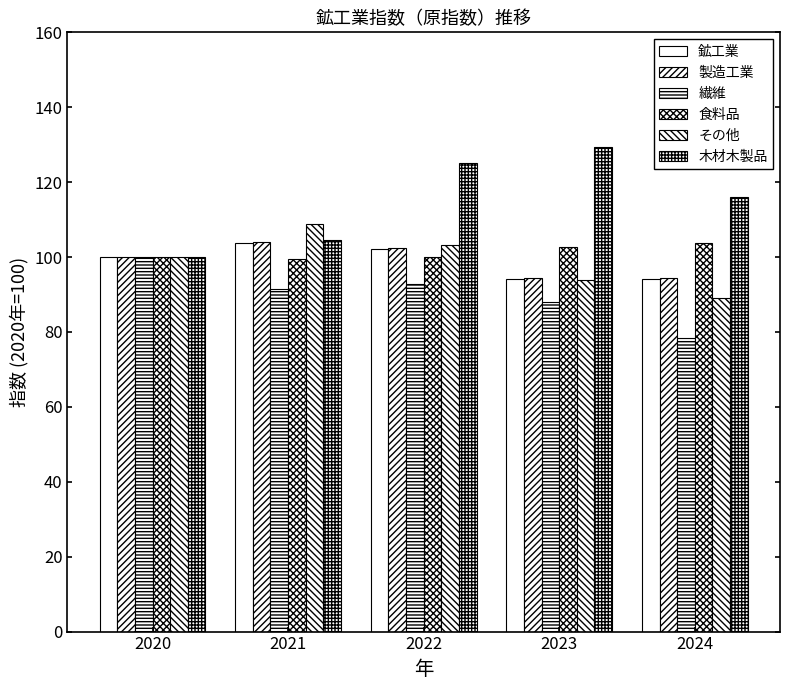

What is the value of the 鉱工業 bar at the 2nd from the left?

103.8